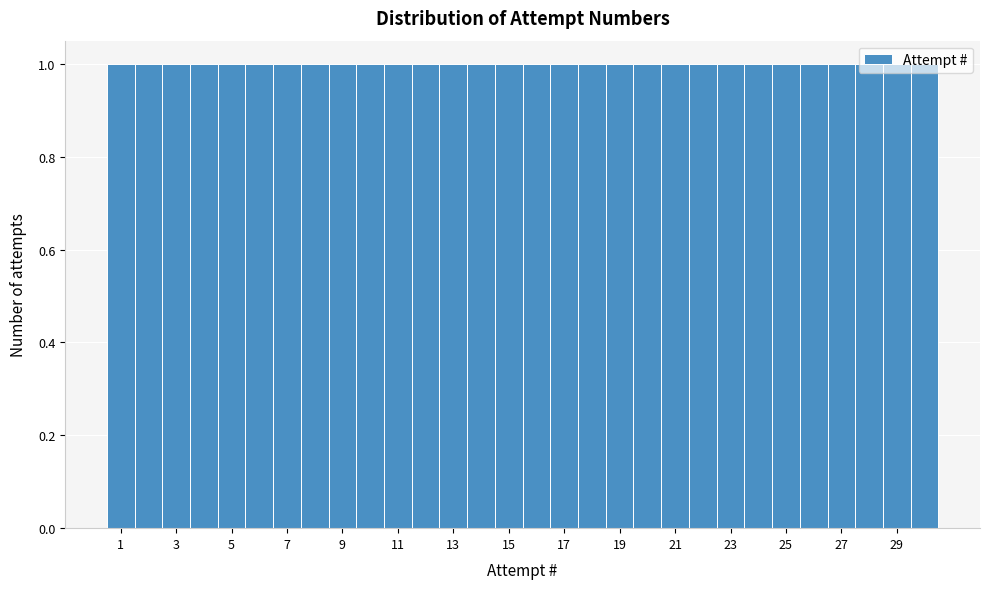

Reading left to right, list every bar in this chart as the range it spans on the x-axis followed by its height. Neither the bar edges nor the heights are printed on the chart, so give them approximately, as read against the axes.

0.5 to 1.5: 1
1.5 to 2.5: 1
2.5 to 3.5: 1
3.5 to 4.5: 1
4.5 to 5.5: 1
5.5 to 6.5: 1
6.5 to 7.5: 1
7.5 to 8.5: 1
8.5 to 9.5: 1
9.5 to 10.5: 1
10.5 to 11.5: 1
11.5 to 12.5: 1
12.5 to 13.5: 1
13.5 to 14.5: 1
14.5 to 15.5: 1
15.5 to 16.5: 1
16.5 to 17.5: 1
17.5 to 18.5: 1
18.5 to 19.5: 1
19.5 to 20.5: 1
20.5 to 21.5: 1
21.5 to 22.5: 1
22.5 to 23.5: 1
23.5 to 24.5: 1
24.5 to 25.5: 1
25.5 to 26.5: 1
26.5 to 27.5: 1
27.5 to 28.5: 1
28.5 to 29.5: 1
29.5 to 30.5: 1